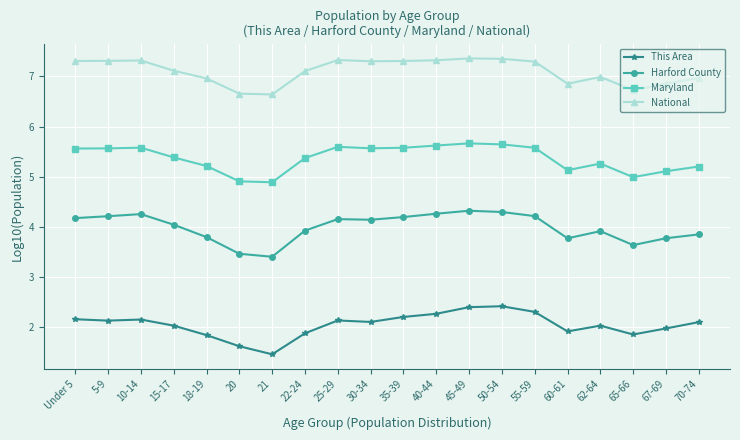

What is the spread (max minus min) of values at 55-59?

5.0